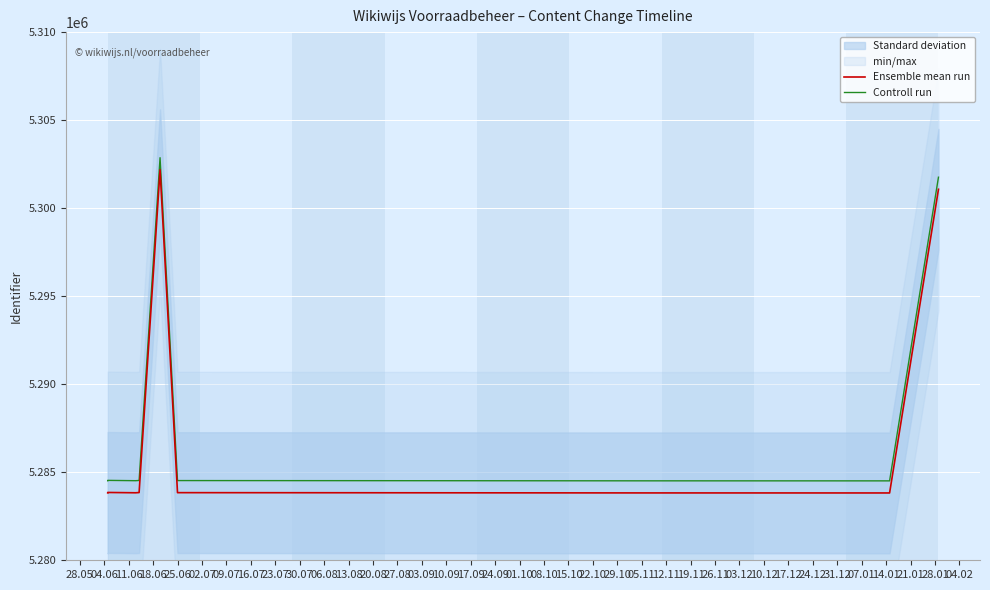

What is the spread (max minus min) of values at 25.06?

686.5